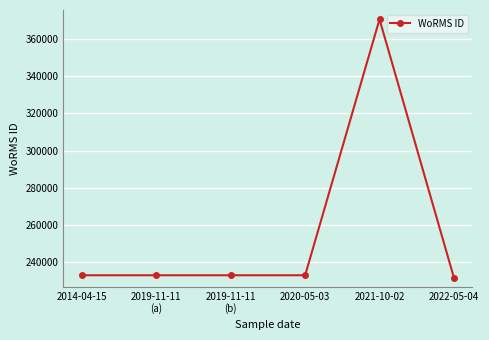

What is the label of the 5th point from the left?

2021-10-02